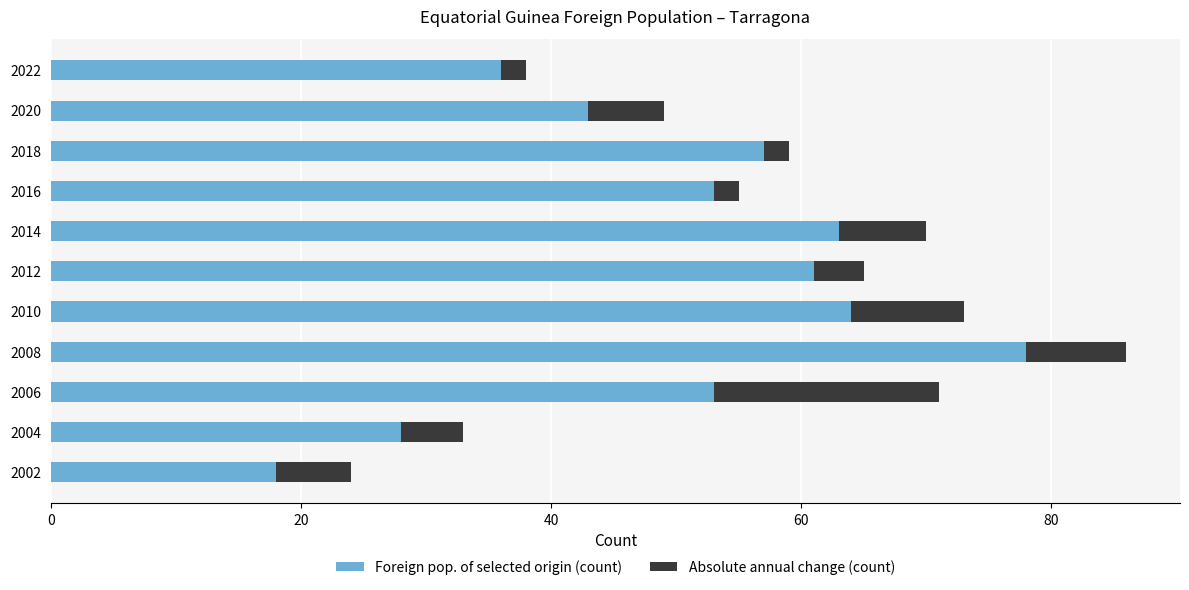

What is the difference between the Foreign pop. of selected origin (count) values at 2002 and 2022?

18